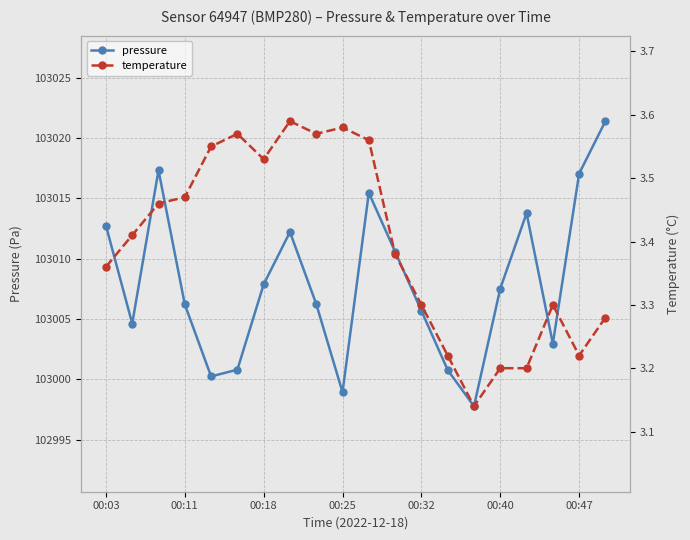

True or false: pressure has a value of 163256.1 at 7.

False